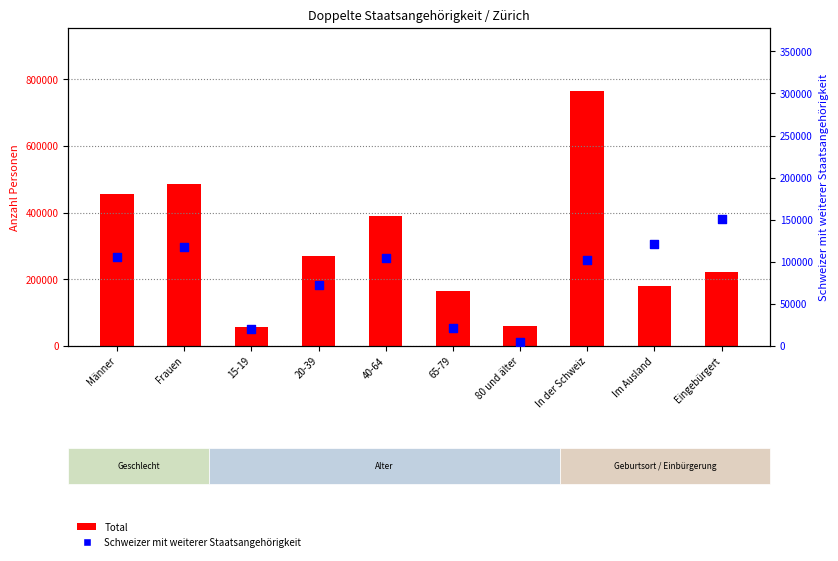

What are all the series names shown in the legend?

Total, Schweizer mit weiterer Staatsangehörigkeit